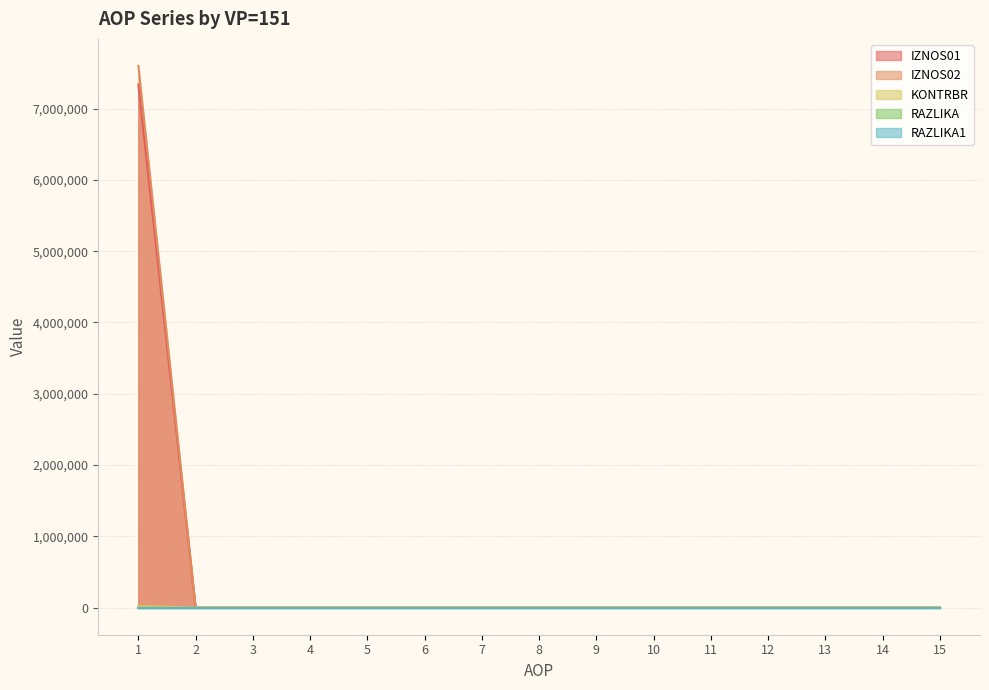

True or false: IZNOS01 and IZNOS02 cross at least once.

False